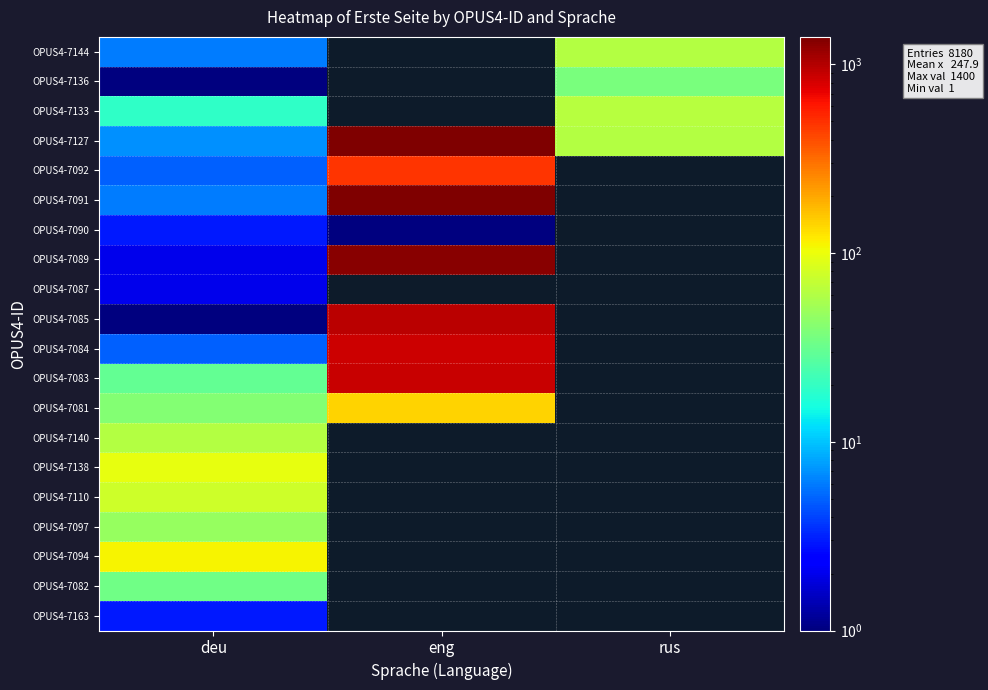

What is the minimum value for OPUS4-7084?

5.0